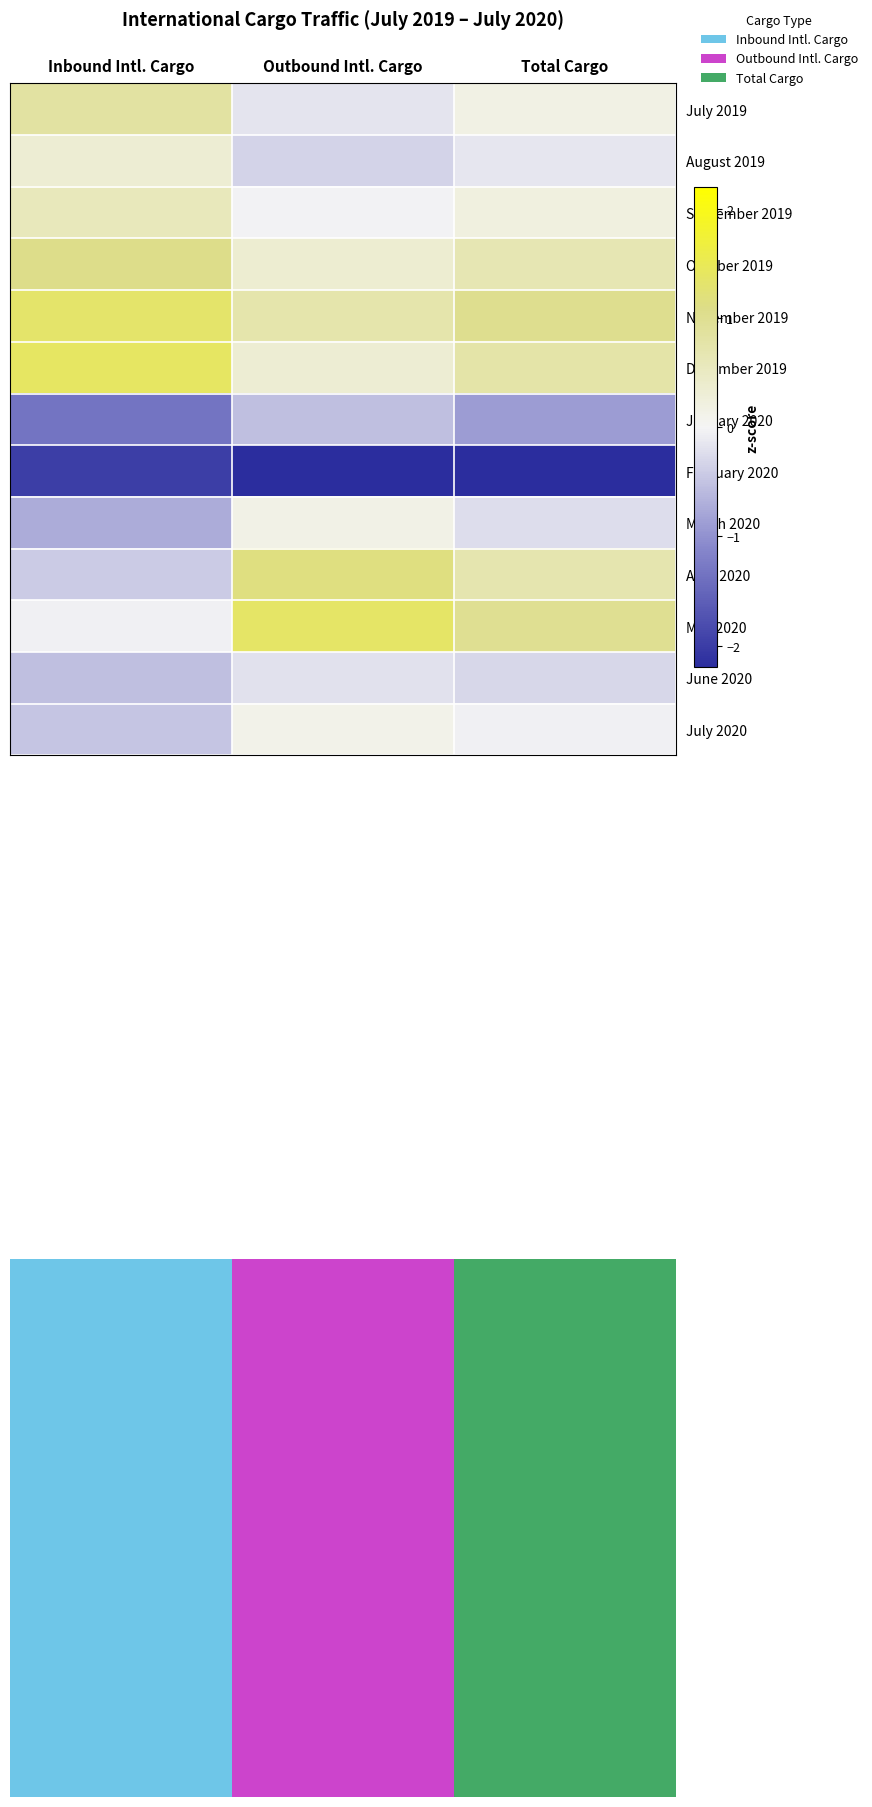

Rank the series at Outbound Intl. Cargo from lowest to highest value.

February 2020, January 2020, August 2019, June 2020, July 2019, September 2019, July 2020, March 2020, December 2019, October 2019, November 2019, April 2020, May 2020